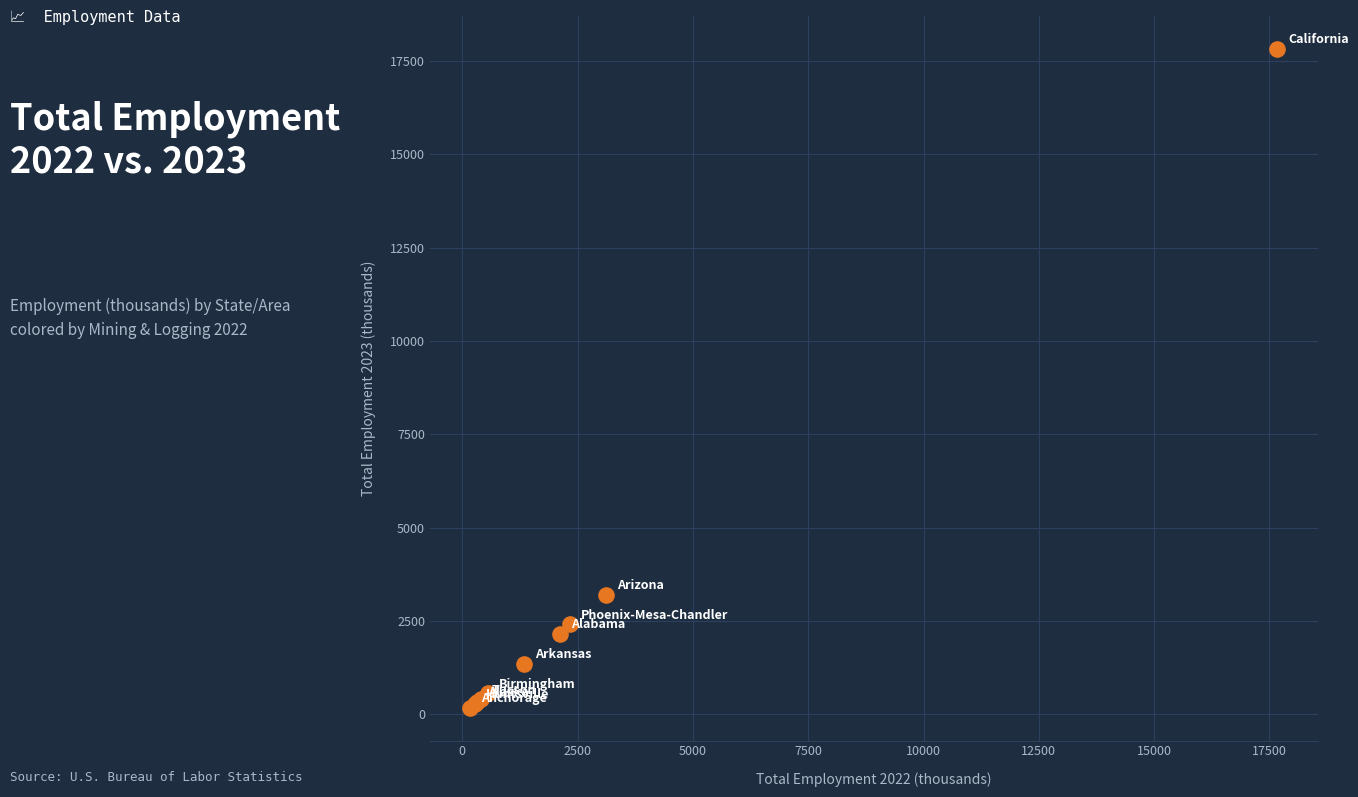

What Y value in the scatter plot is closest to 8999?

3197.9